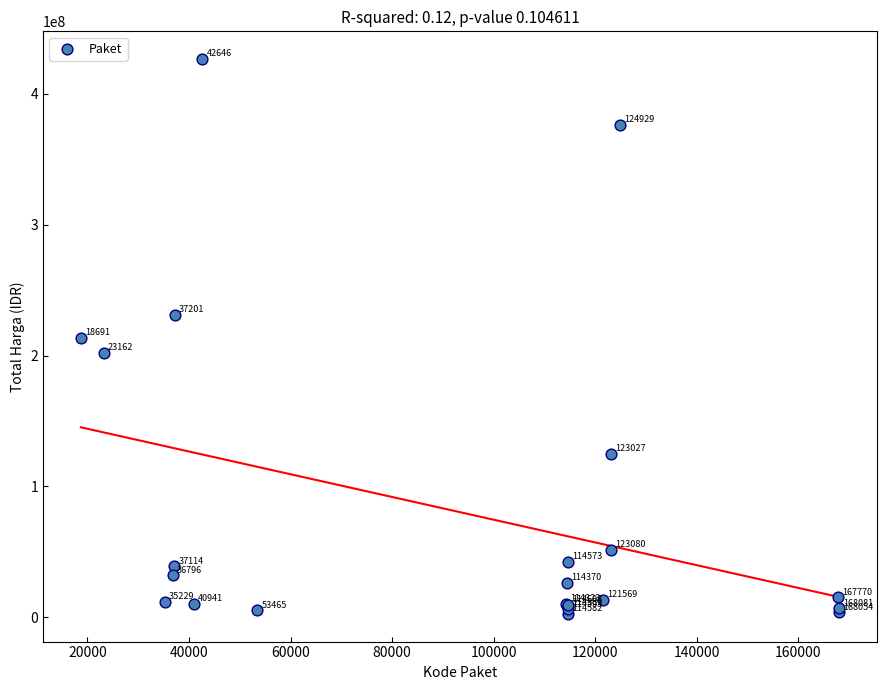

What Y value in the scatter plot is closest to 214649980?

213825000